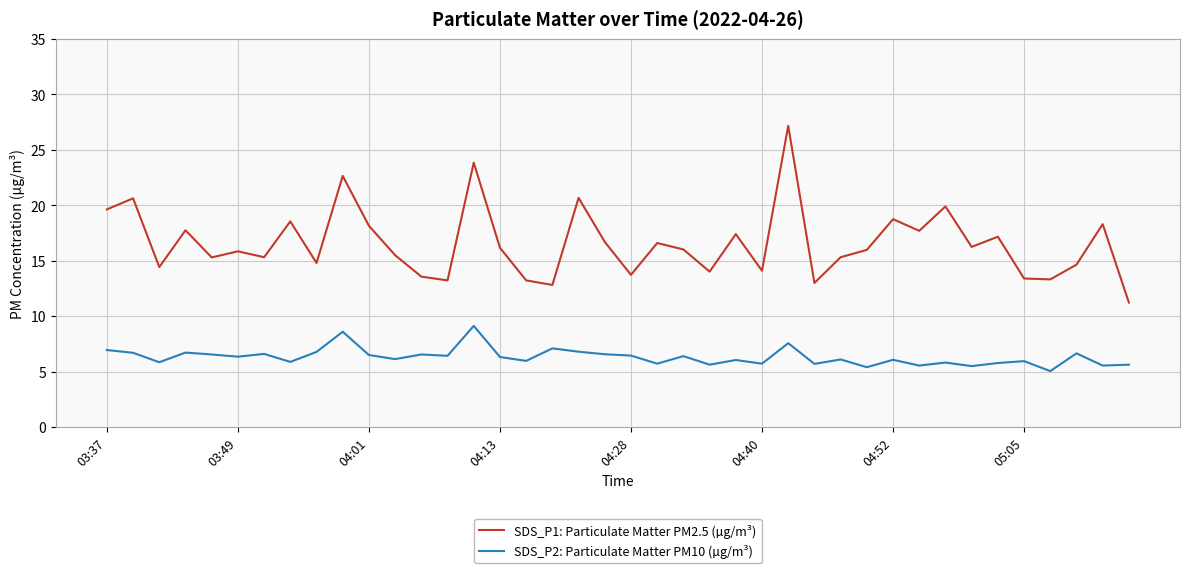

What are all the series names shown in the legend?

SDS_P1: Particulate Matter PM2.5 (µg/m³), SDS_P2: Particulate Matter PM10 (µg/m³)